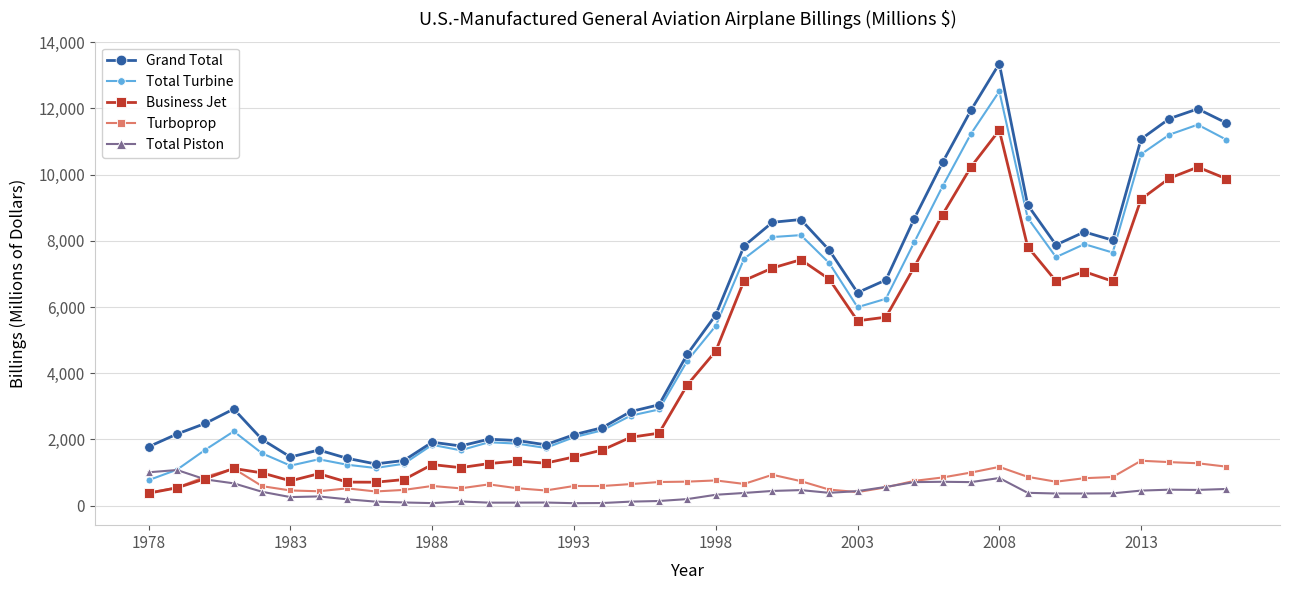

Which series has the widest spread of values?

Grand Total